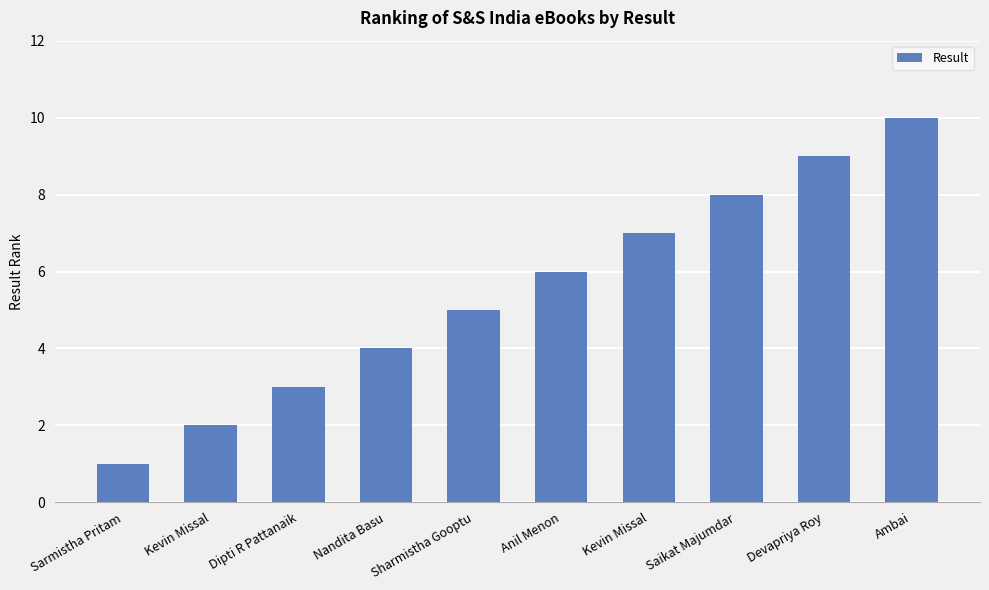

How many data points does each series have?

10